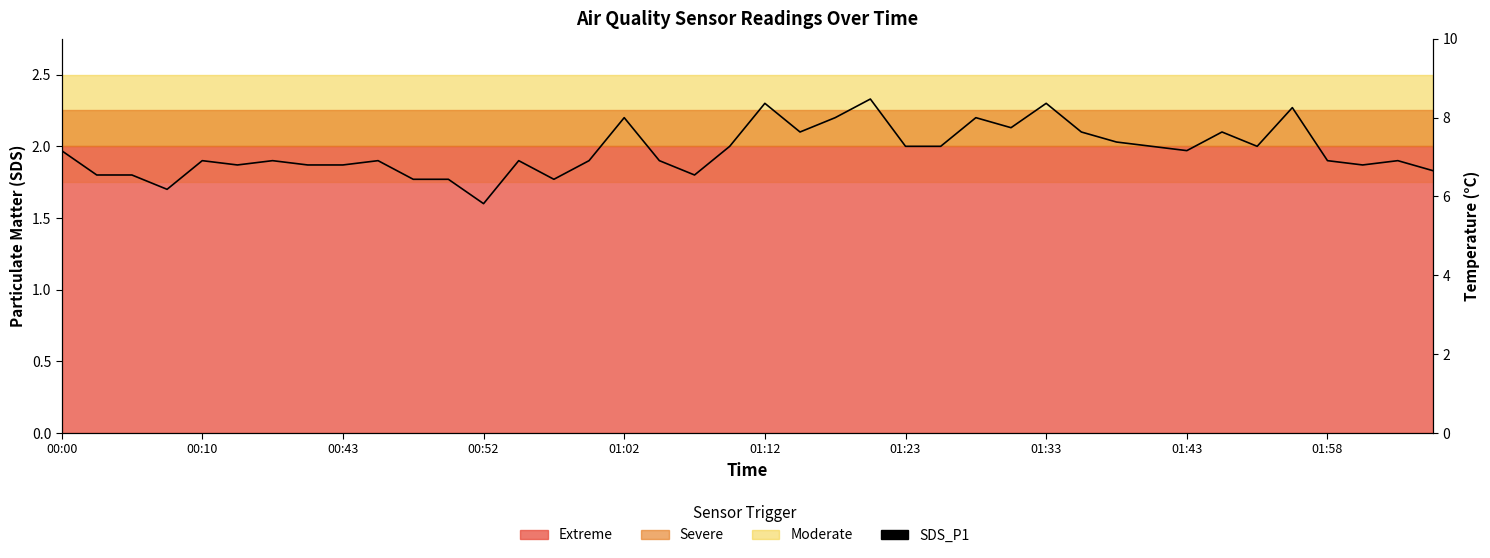

What is the smallest value displayed?

1.6